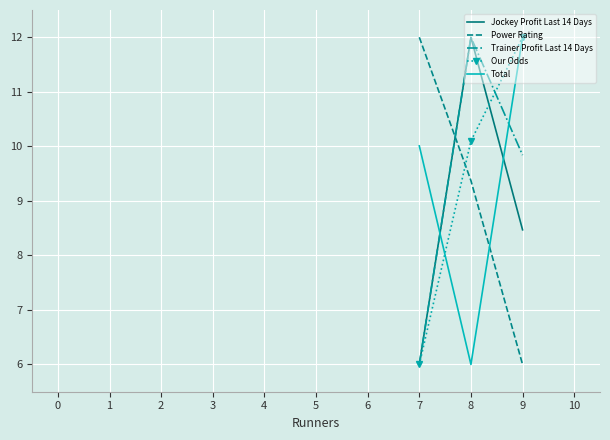

What is the difference between the highest and lowest values at 9?

6.0